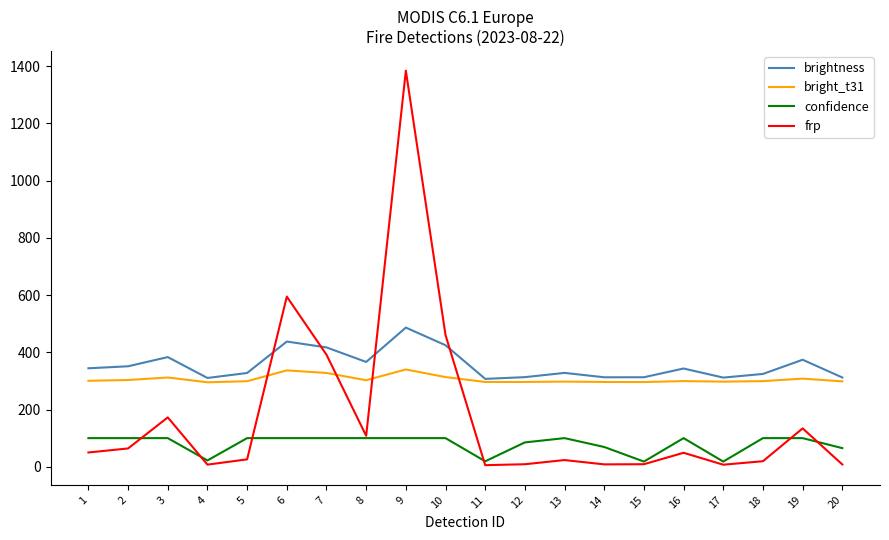

Read the brightness value at 17.

311.6